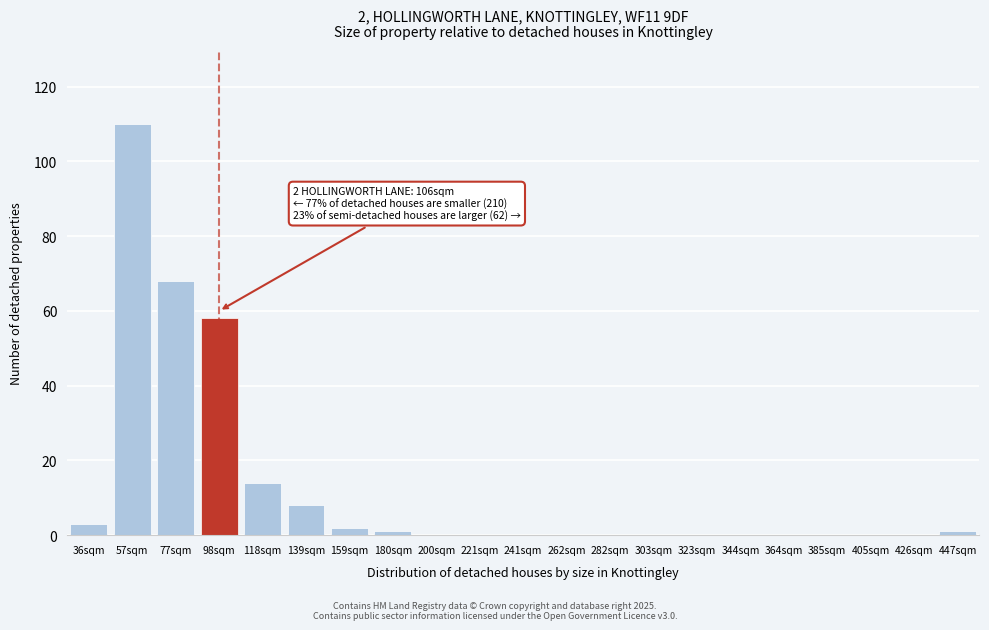

Reading left to right, transcribe all the data shown in this chart.

36sqm=3	57sqm=110	77sqm=68	98sqm=58	118sqm=14	139sqm=8	159sqm=2	180sqm=1	200sqm=0	221sqm=0	241sqm=0	262sqm=0	282sqm=0	303sqm=0	323sqm=0	344sqm=0	364sqm=0	385sqm=0	405sqm=0	426sqm=0	447sqm=1